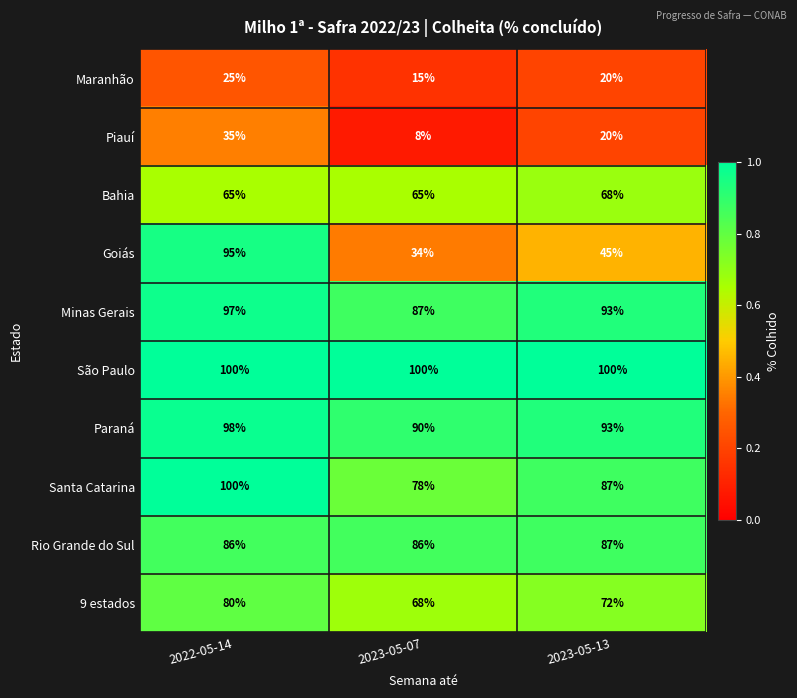

Which series has the largest range (max minus min)?

Goiás